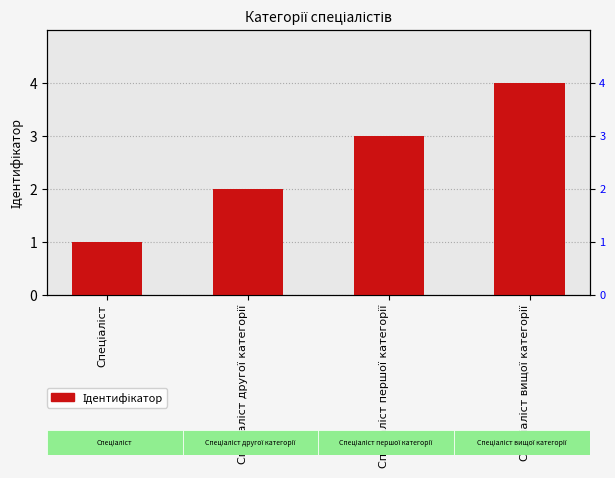

What is the average value?

2